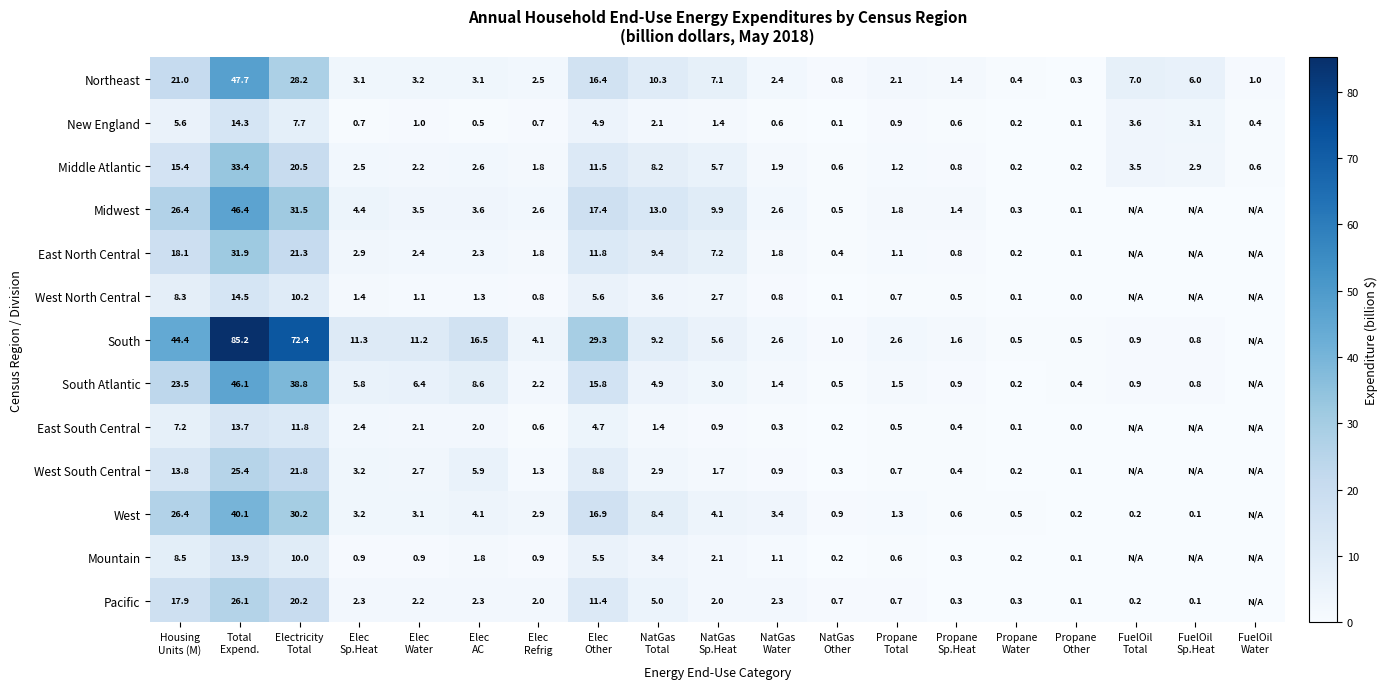

What is the difference between the maximum and minimum values in the New England series?

14.2